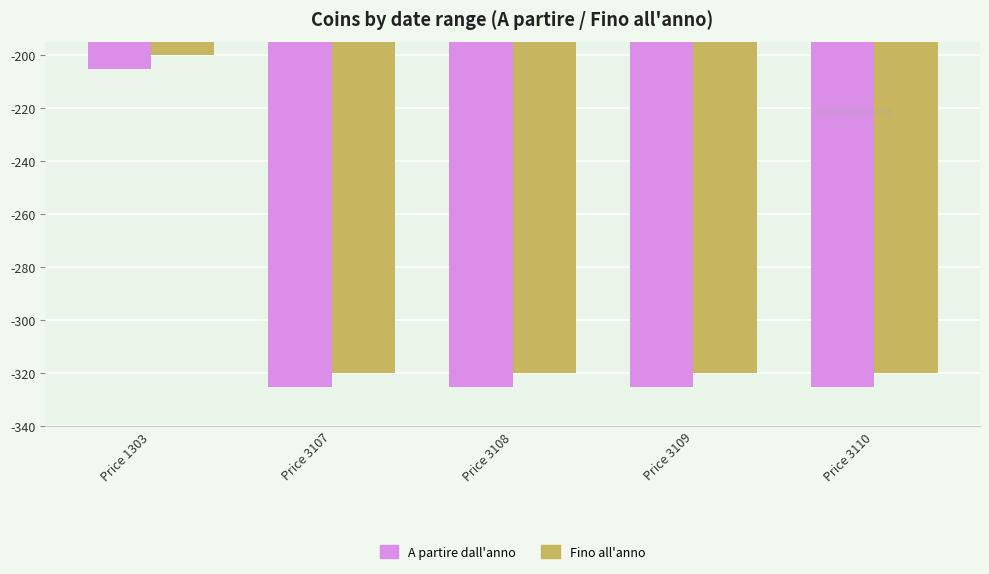

What are all the series names shown in the legend?

A partire dall'anno, Fino all'anno